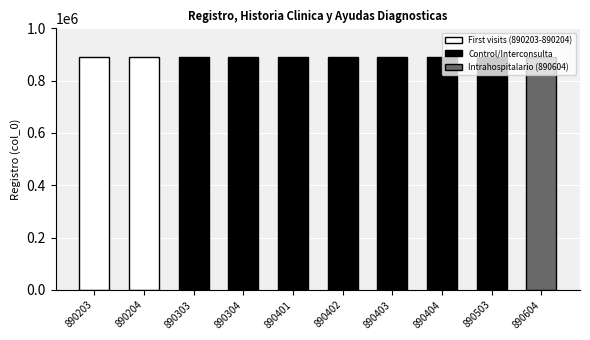

How many data points are less than 890402?

5